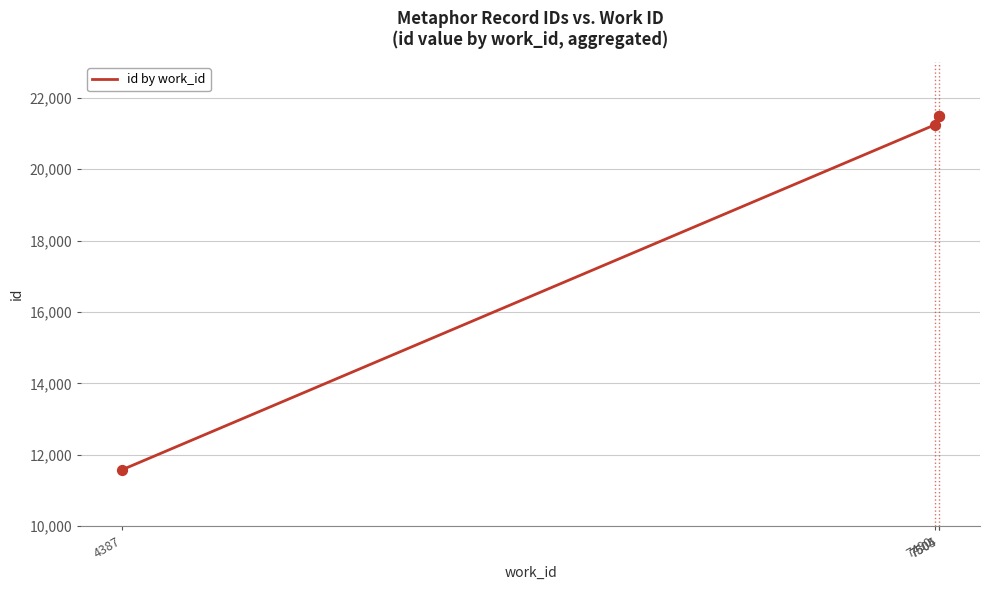

Approximately how many times larger is the value at 4387 compared to 7504?

0.5